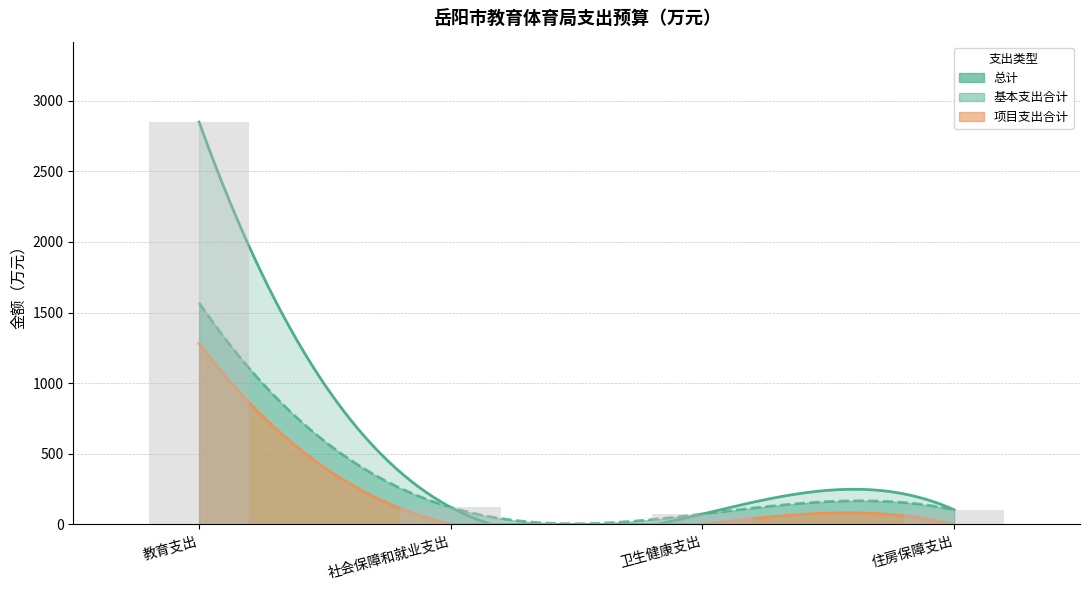

The 基本支出合计 series shows 33.3 at 社会保障和就业支出. True or false?

False